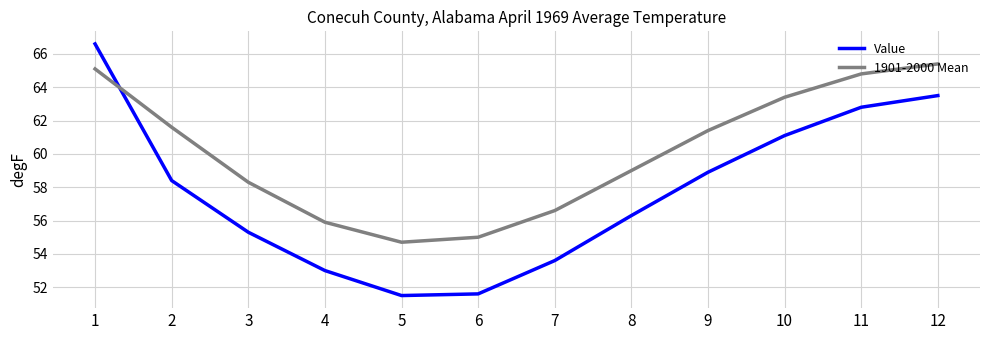

List the series in order of their peak value, highest first.

Value, 1901-2000 Mean